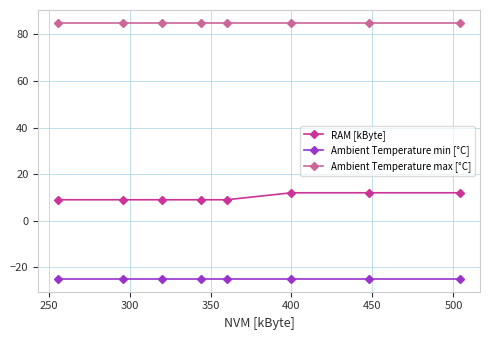

List the series in order of their peak value, lowest first.

Ambient Temperature min [°C], RAM [kByte], Ambient Temperature max [°C]